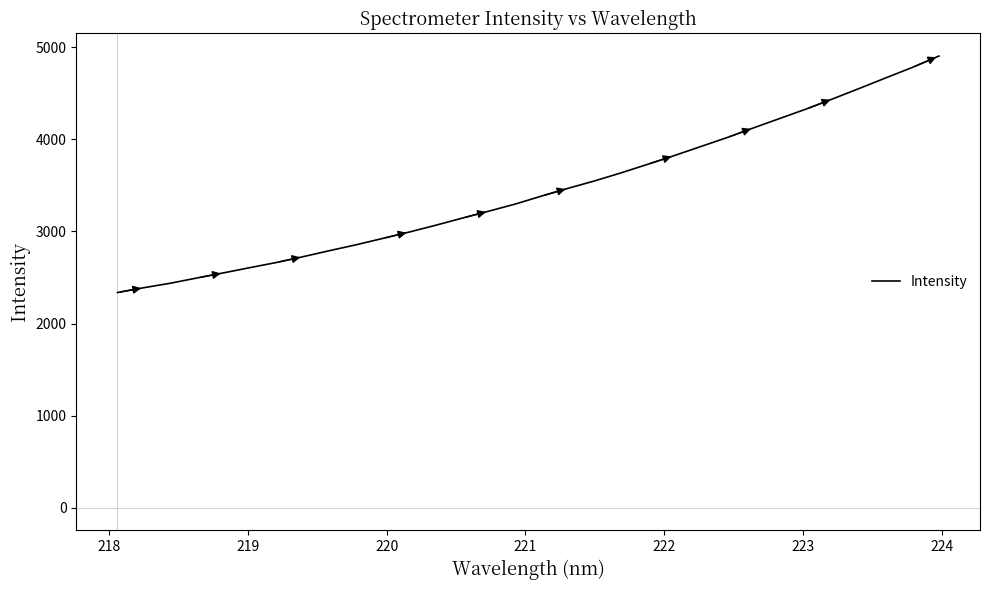

What is the difference between the maximum and minimum values?

2567.6